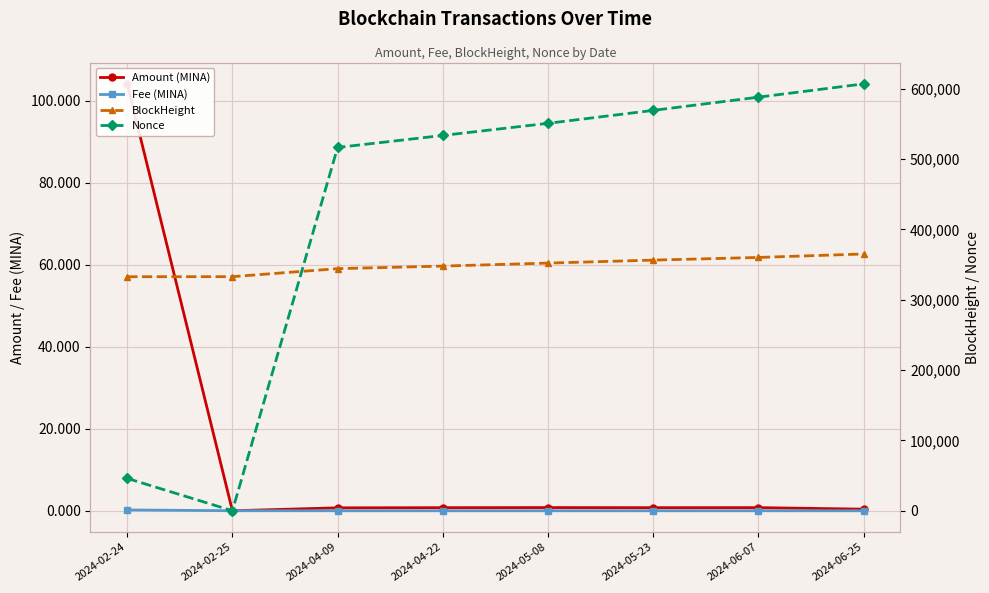

True or false: BlockHeight has more than 1 points higher than both neighbors.

False